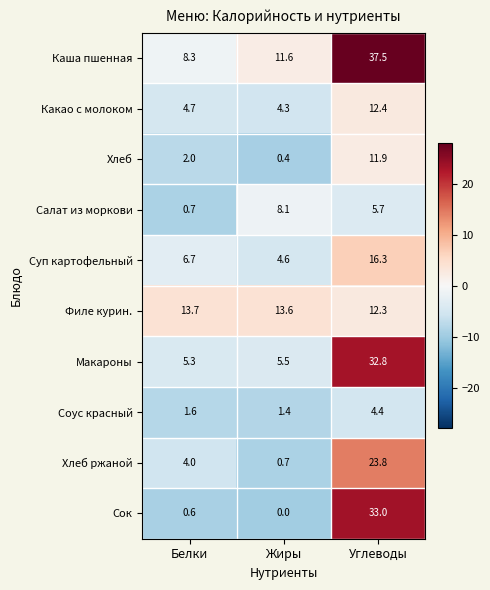

Rank the series by their maximum value, from lowest to highest.

Соус красный, Салат из моркови, Хлеб, Какао с молоком, Филе курин., Суп картофельный, Хлеб ржаной, Макароны, Сок, Каша пшенная